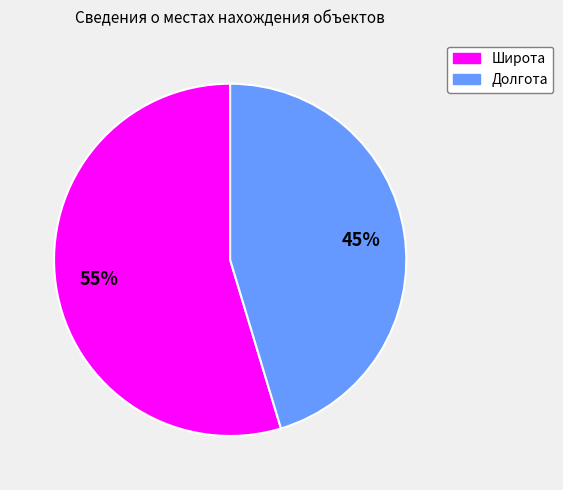

To the nearest percent, what is the combined percentage of Широта and Долгота?

100%